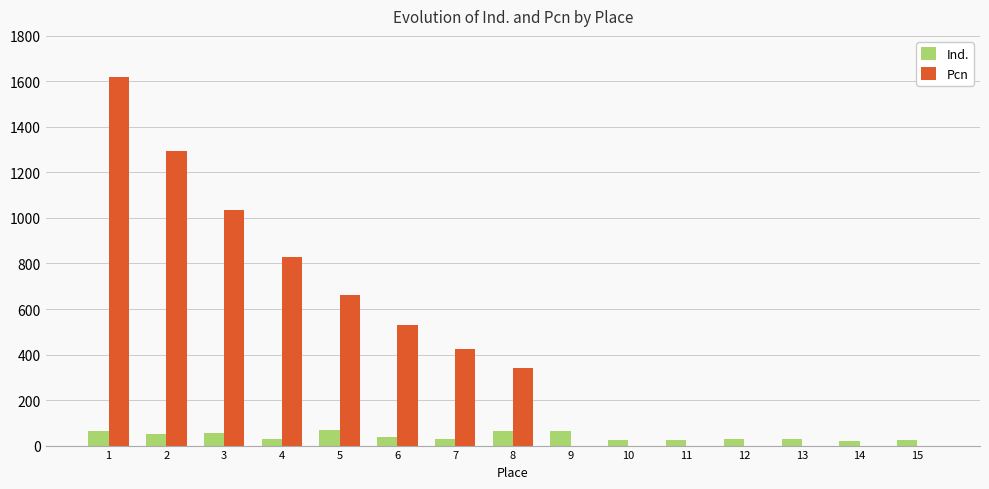

What are all the series names shown in the legend?

Ind., Pcn